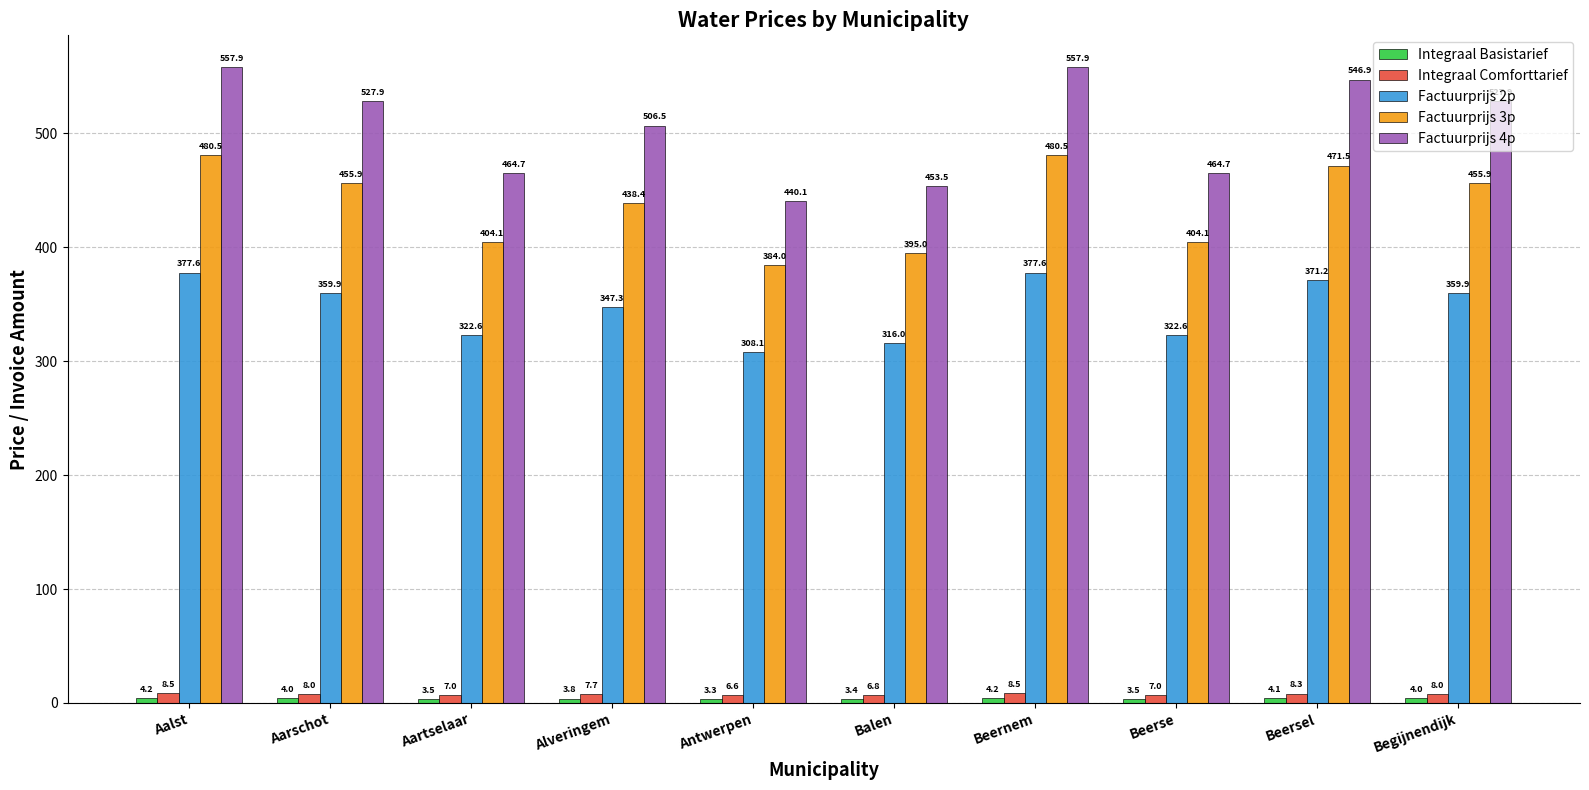

Count the number of data series in this chart.

5